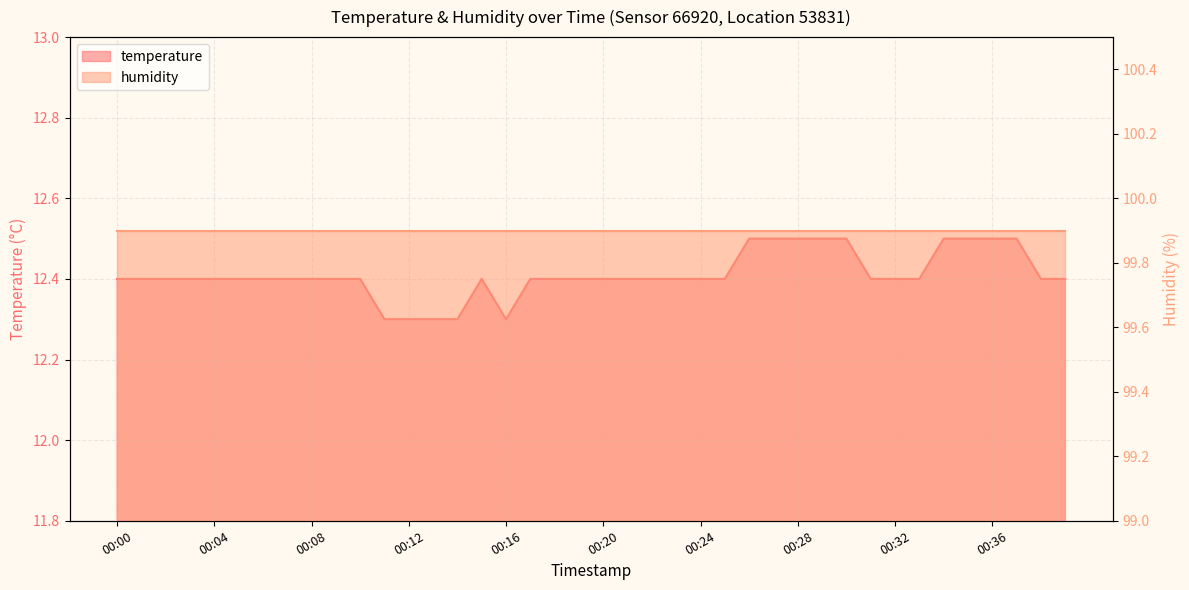

How many points are higher than both their immediate neighbors (excluding endpoints)?

1